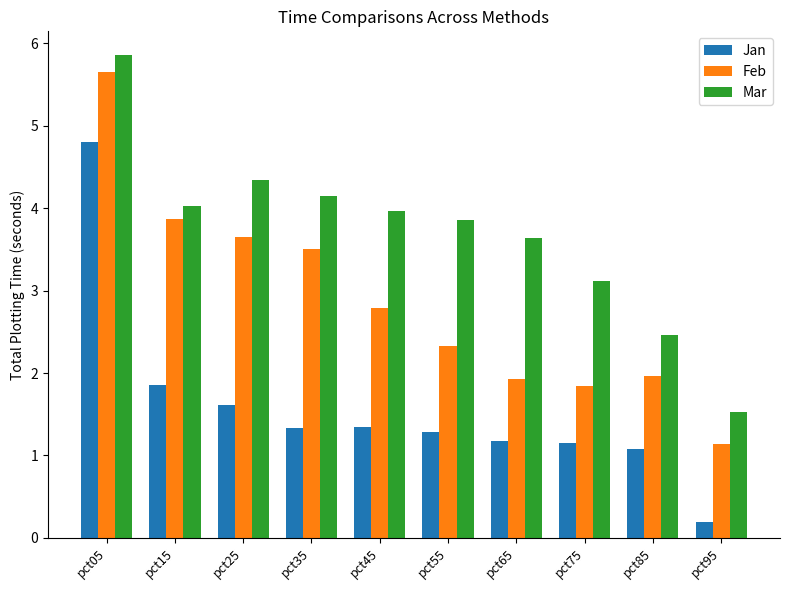

Reading right to left, transcribe all the data shown in this chart.

Jan: pct95=0.2	pct85=1.1	pct75=1.2	pct65=1.2	pct55=1.3	pct45=1.3	pct35=1.3	pct25=1.6	pct15=1.9	pct05=4.8
Feb: pct95=1.1	pct85=2.0	pct75=1.8	pct65=1.9	pct55=2.3	pct45=2.8	pct35=3.5	pct25=3.6	pct15=3.9	pct05=5.7
Mar: pct95=1.5	pct85=2.5	pct75=3.1	pct65=3.6	pct55=3.9	pct45=4.0	pct35=4.1	pct25=4.3	pct15=4.0	pct05=5.9